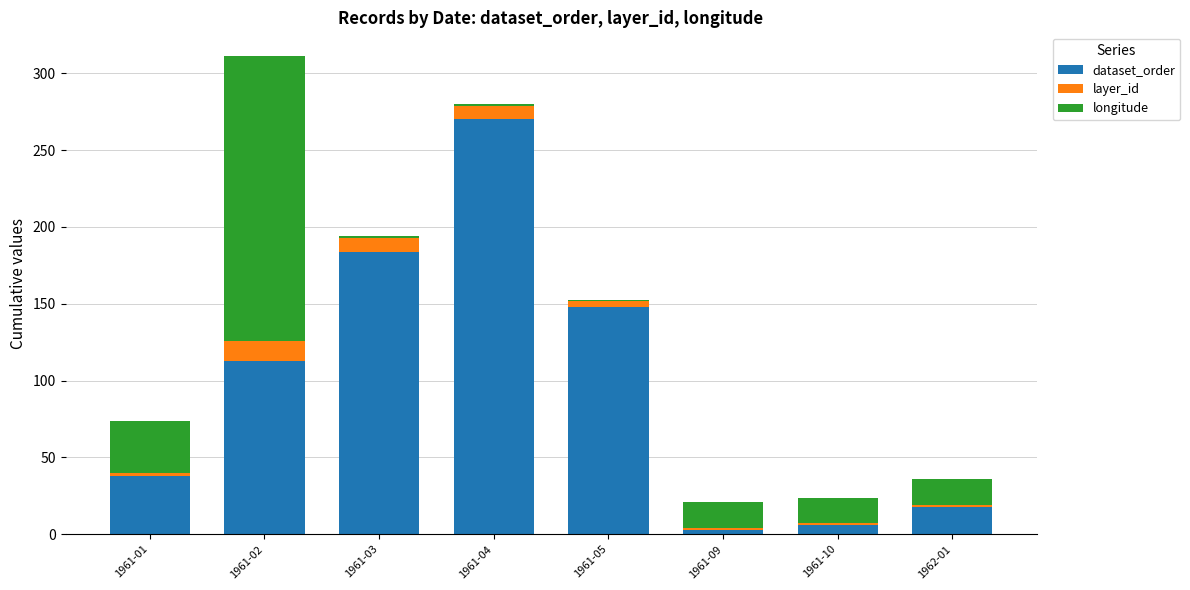

Count the number of categories in the chart.

8